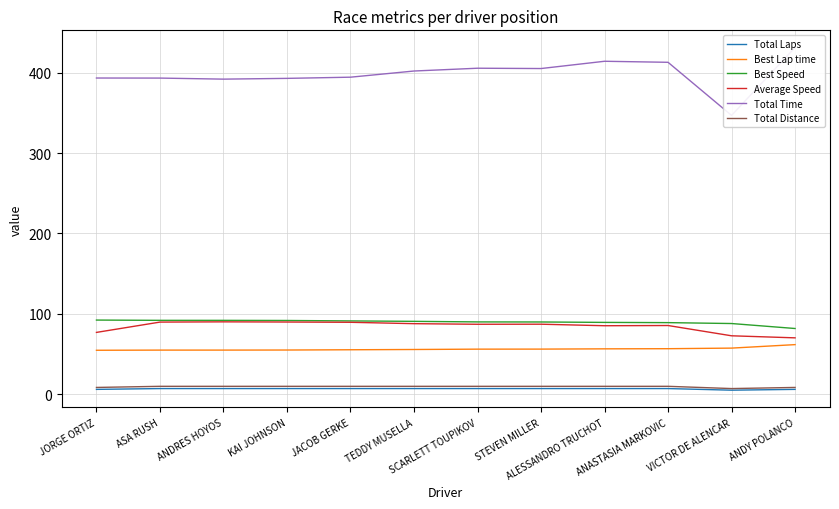

Which series has the largest total across all categories?

Total Time